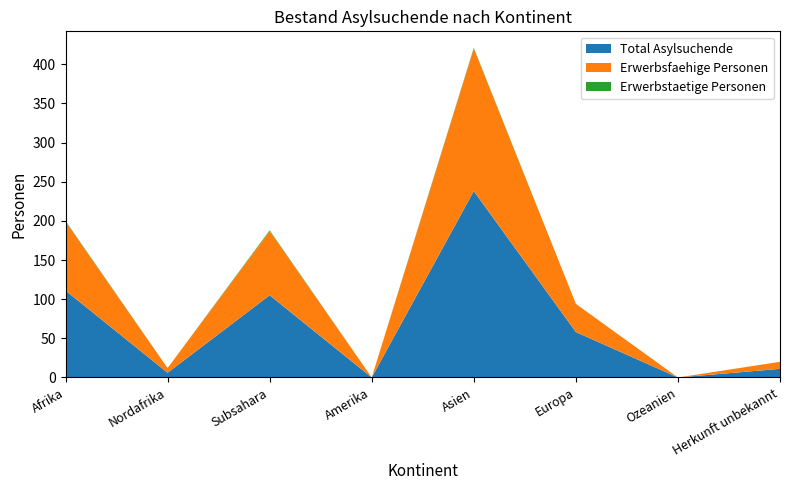

Reading right to left, extract all data points from this chart.

Total Asylsuchende: Herkunft unbekannt=11	Ozeanien=0	Europa=58	Asien=238	Amerika=0	Subsahara=105	Nordafrika=6	Afrika=111
Erwerbsfaehige Personen: Herkunft unbekannt=9	Ozeanien=0	Europa=36	Asien=182	Amerika=0	Subsahara=82	Nordafrika=6	Afrika=88
Erwerbstaetige Personen: Herkunft unbekannt=0	Ozeanien=0	Europa=0	Asien=1	Amerika=0	Subsahara=1	Nordafrika=0	Afrika=1